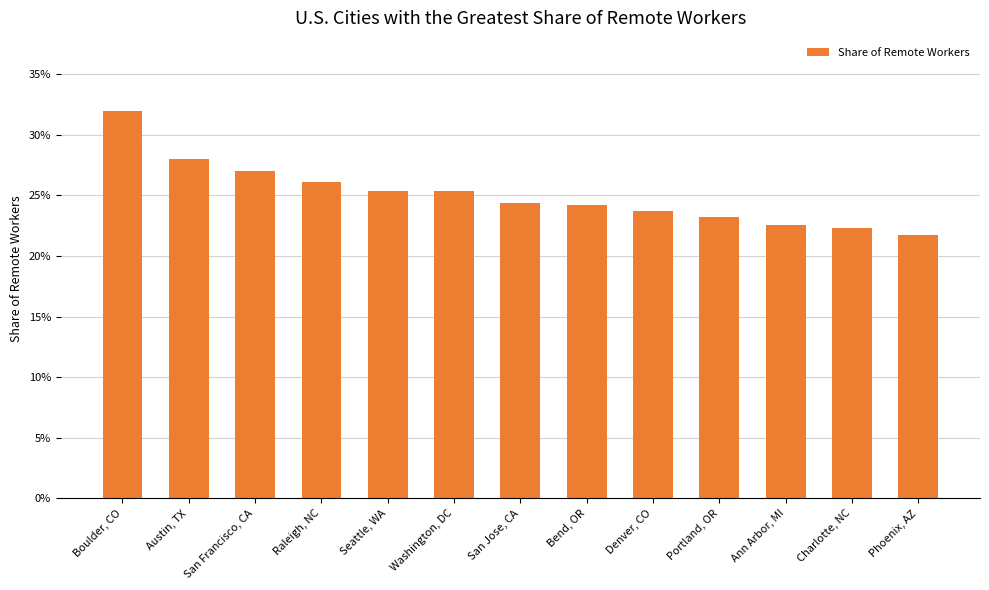

List the labels in order of value, smallest first.

Phoenix, AZ, Charlotte, NC, Ann Arbor, MI, Portland, OR, Denver, CO, Bend, OR, San Jose, CA, Seattle, WA, Washington, DC, Raleigh, NC, San Francisco, CA, Austin, TX, Boulder, CO